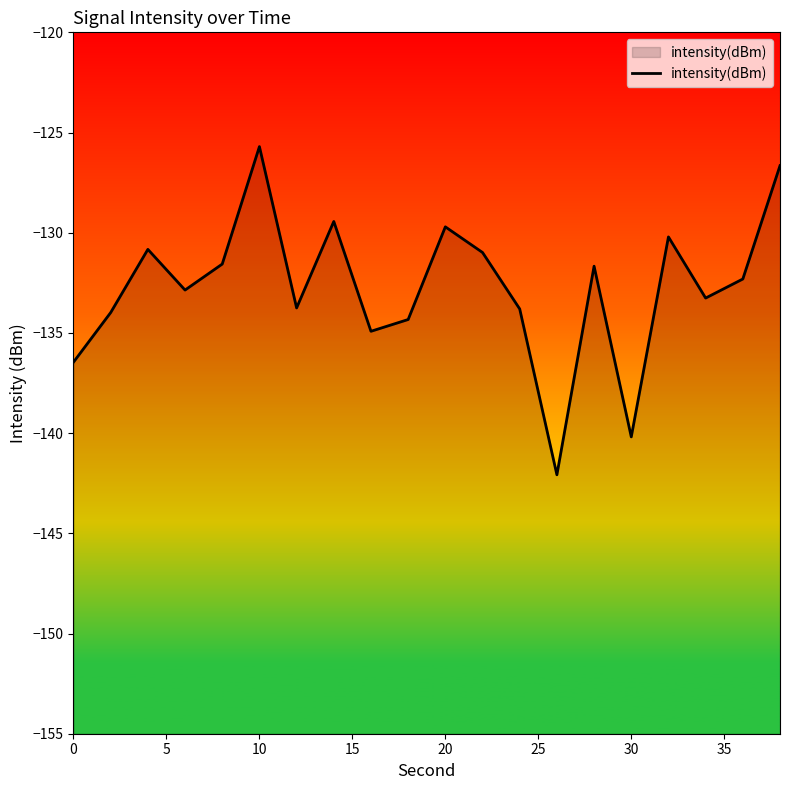

What is the change in value from 0 to 20?

+6.8